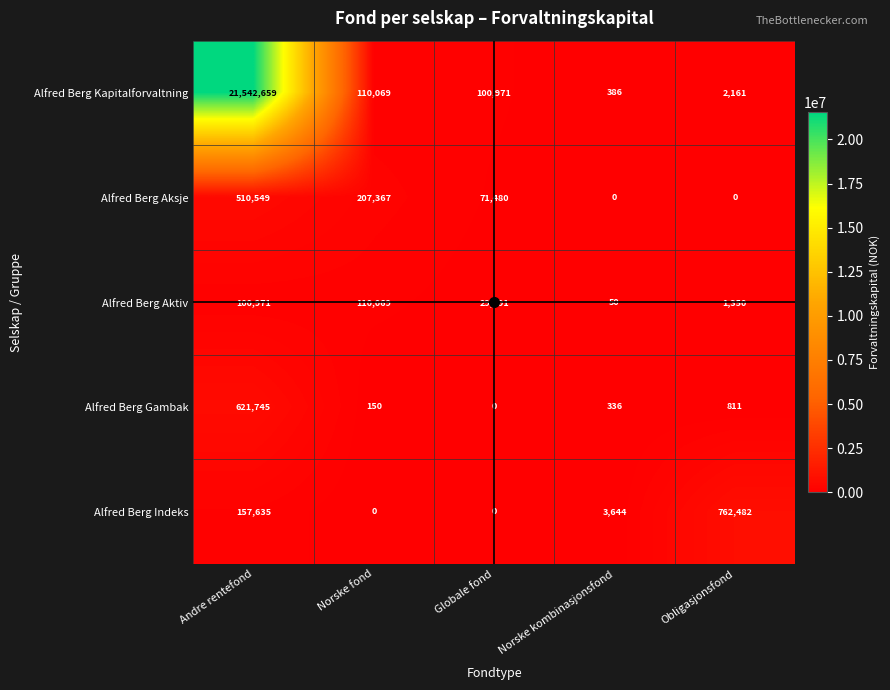

The value of Alfred Berg Kapitalforvaltning at Obligasjonsfond is 866. True or false?

False